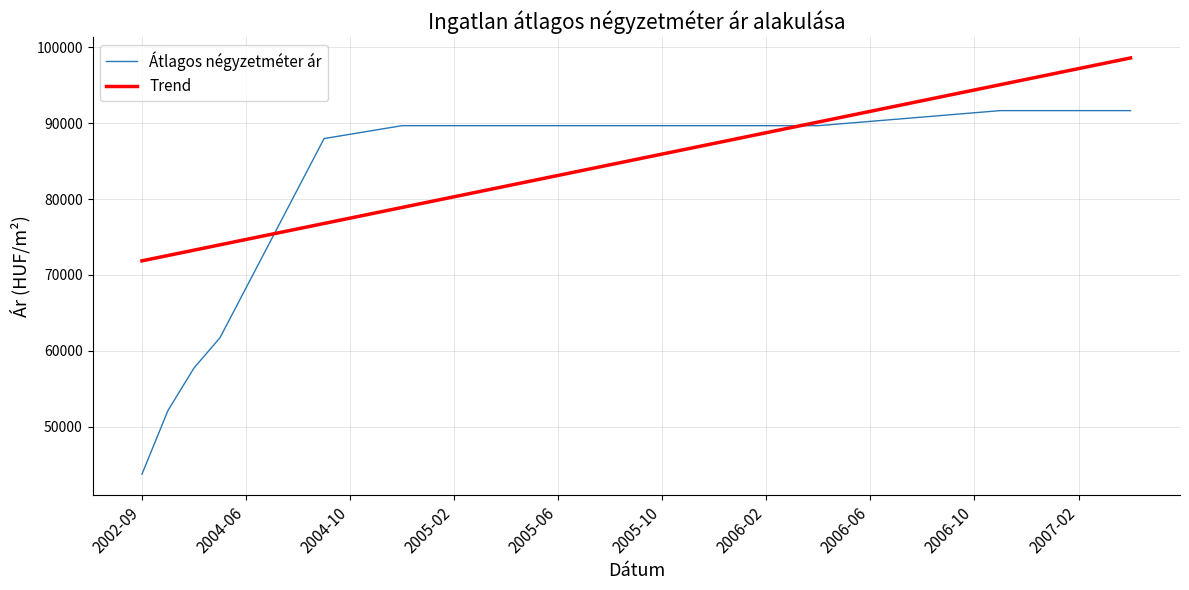

Rank the series by their maximum value, from highest to lowest.

Trend, Átlagos négyzetméter ár